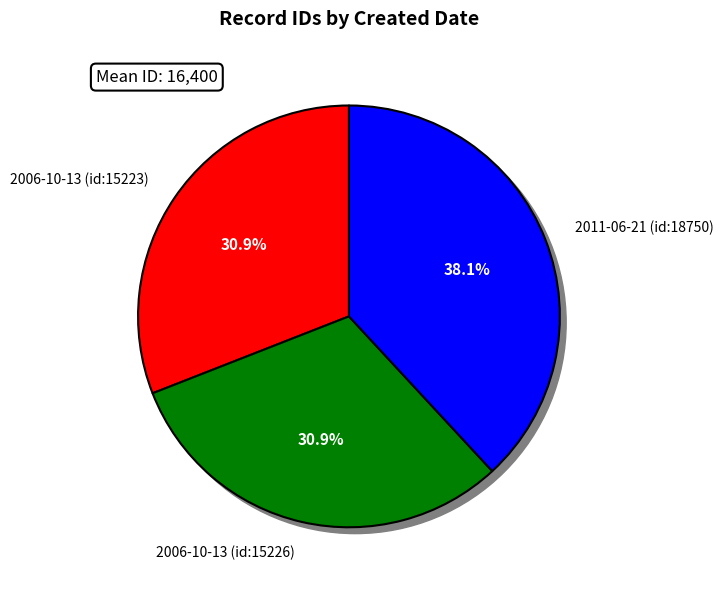

How many segments does this pie chart have?

3